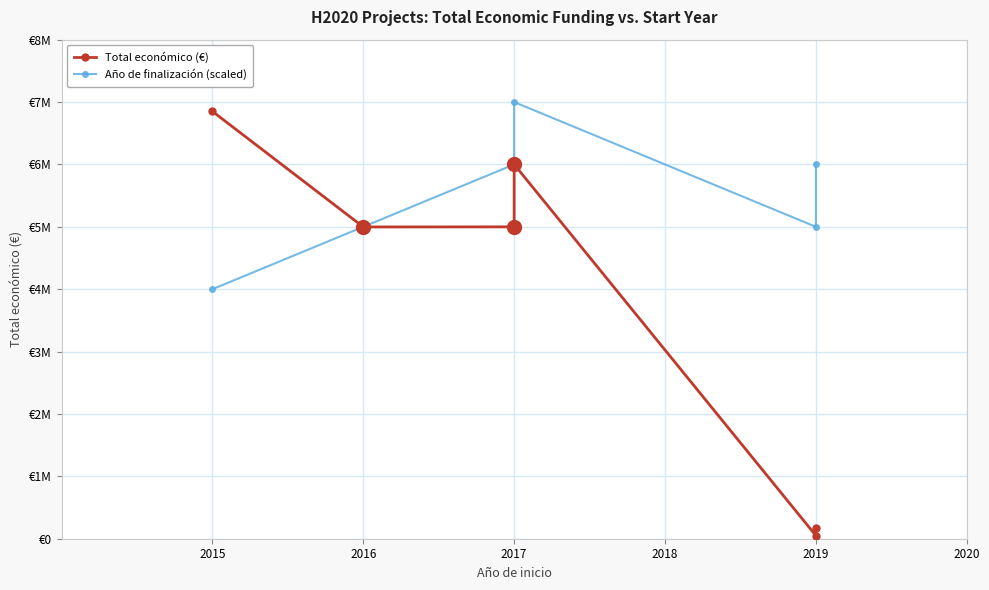

Which series has the largest total across all categories?

Año de finalización (scaled)